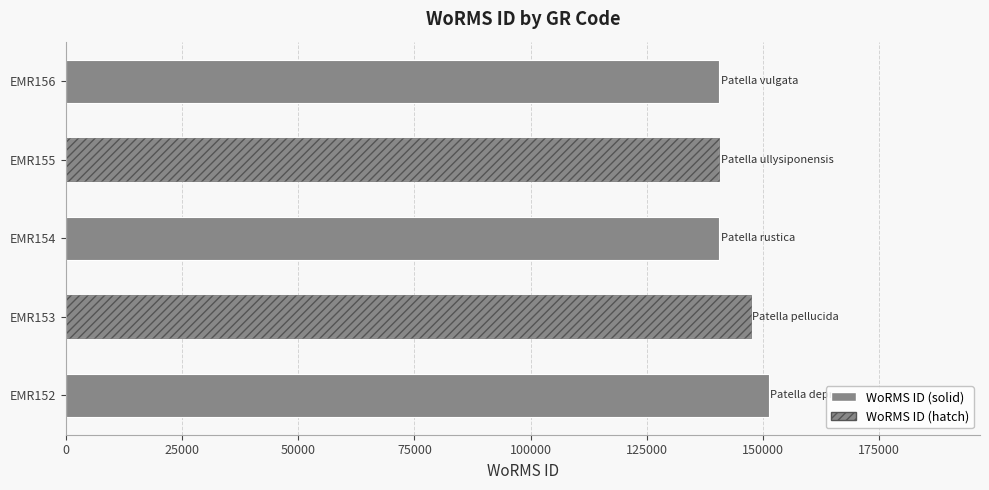

What is the maximum value shown in the chart?

151374